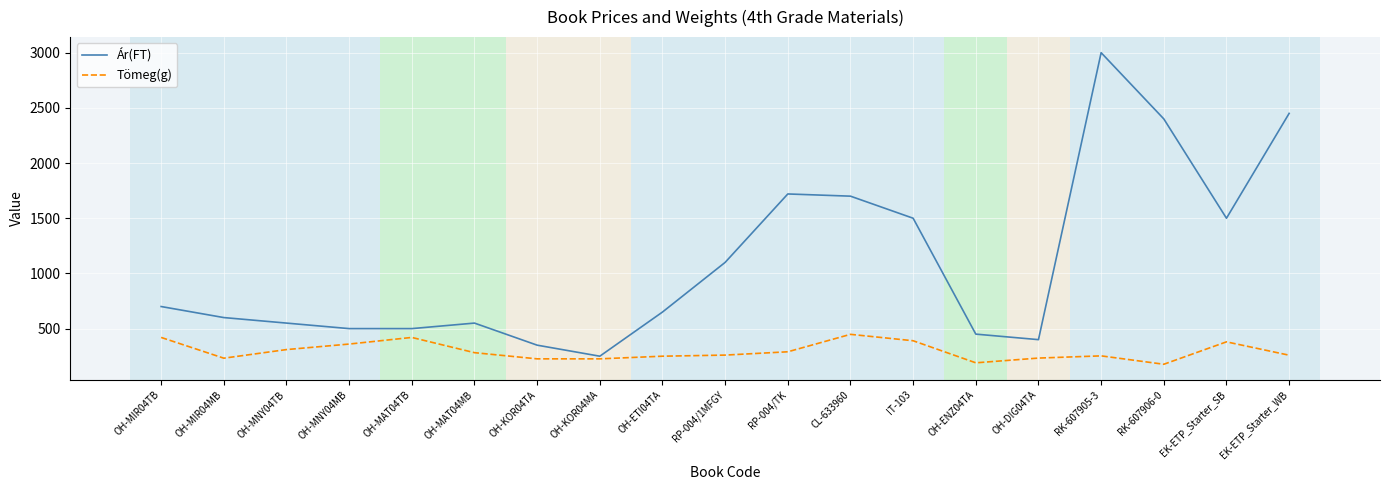

True or false: Ár(FT) has more than 0 points higher than both neighbors.

True